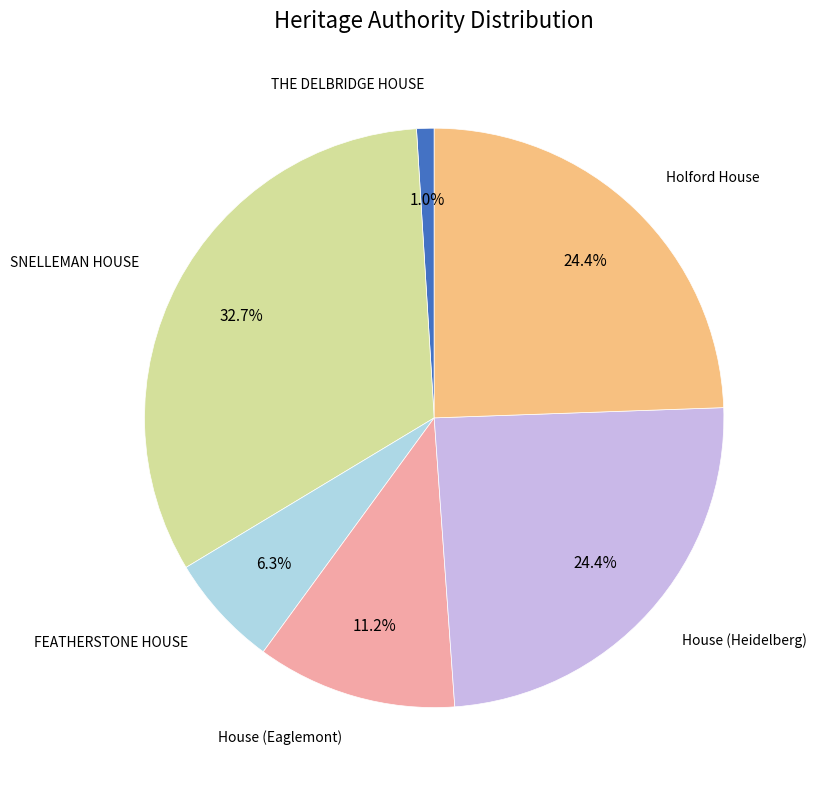

Which slice is the smallest?

THE DELBRIDGE HOUSE